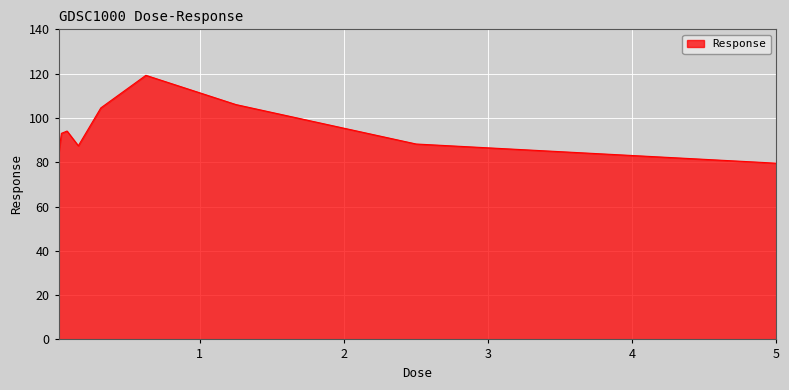

What is the maximum value shown in the chart?

119.2